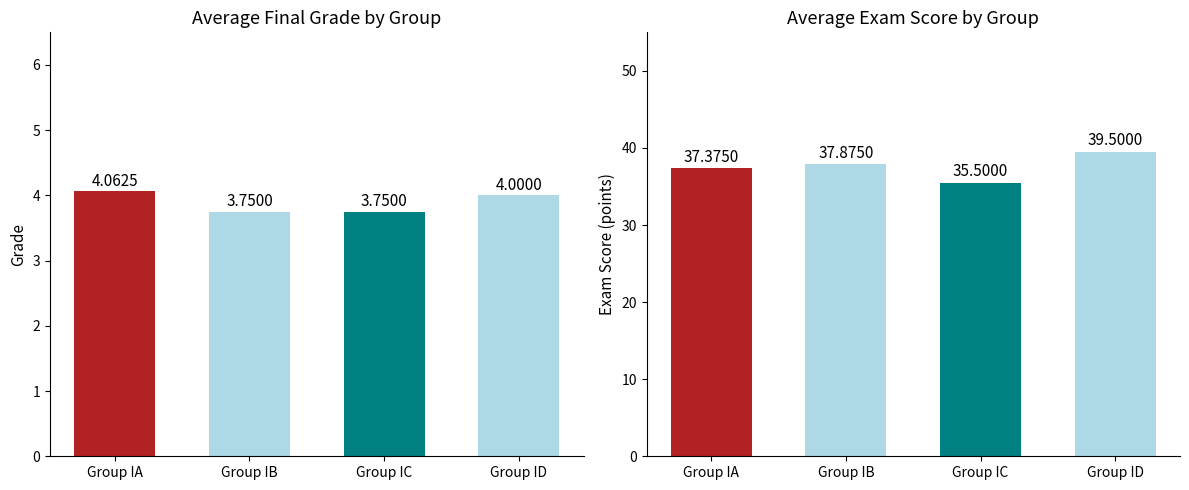

Which series changed the most between Group IA and Group IC?

Avg Exam Score